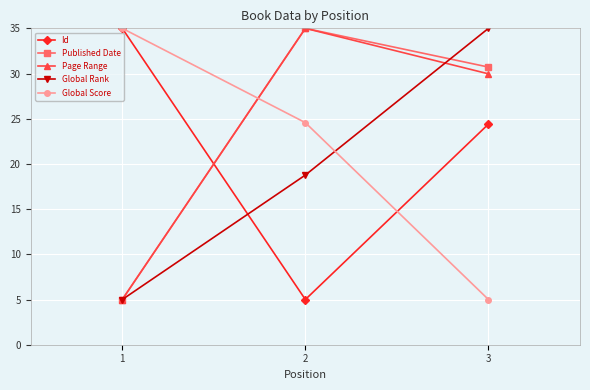

What is the difference between the Id values at 3 and 1?

10.6